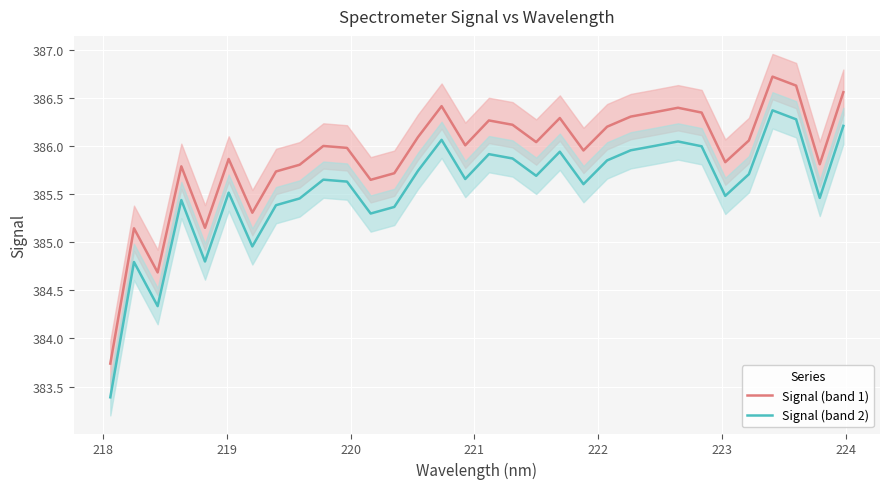

What is the average value of the Signal (band 2) series?

385.6